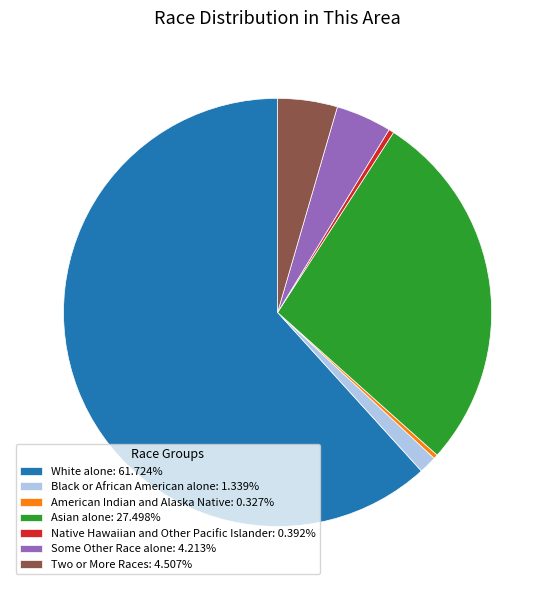

How many segments does this pie chart have?

7